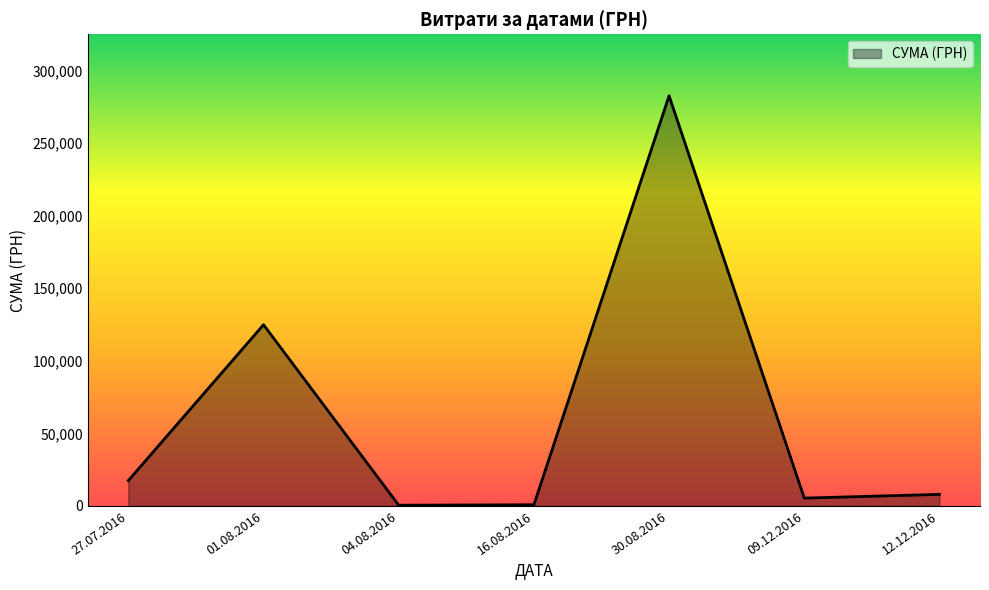

How many interior local peaks (higher than both neighbors) does the data have?

2